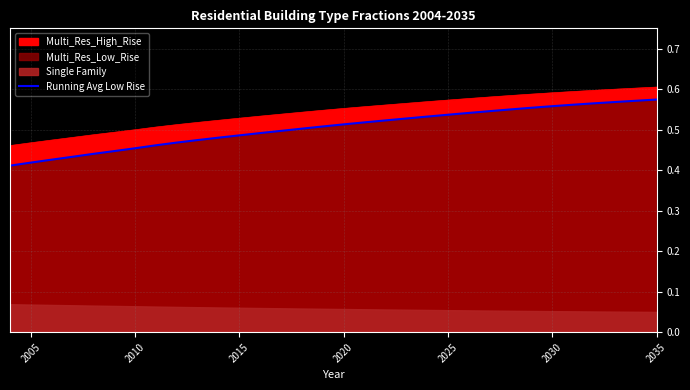

How many data points does each series have?

32